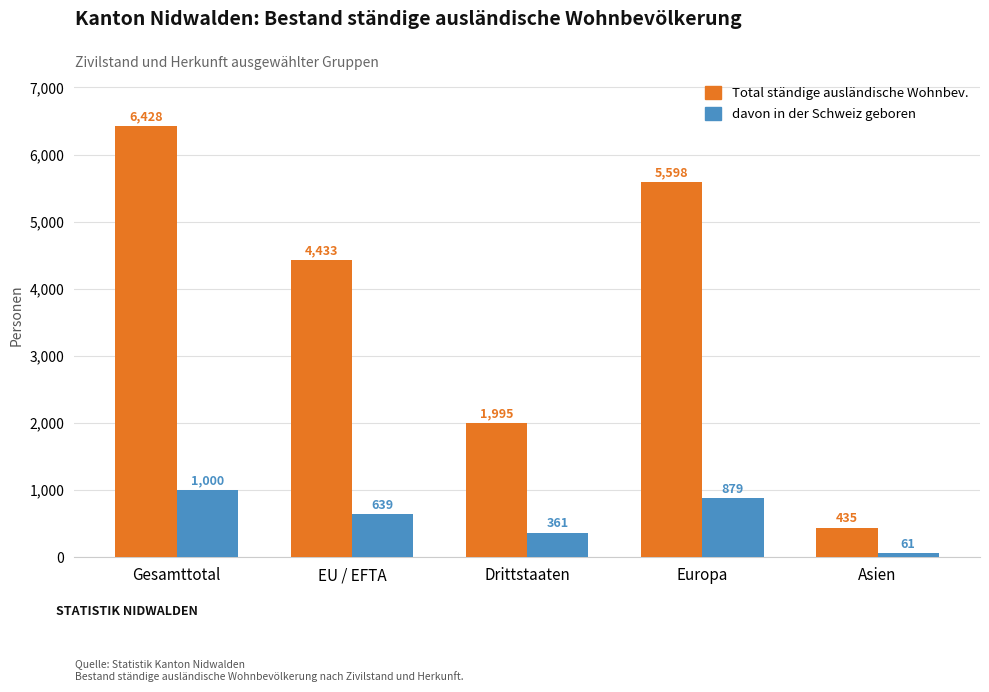

At which label does Total ständige ausländische Wohnbev. reach its peak?

Gesamttotal